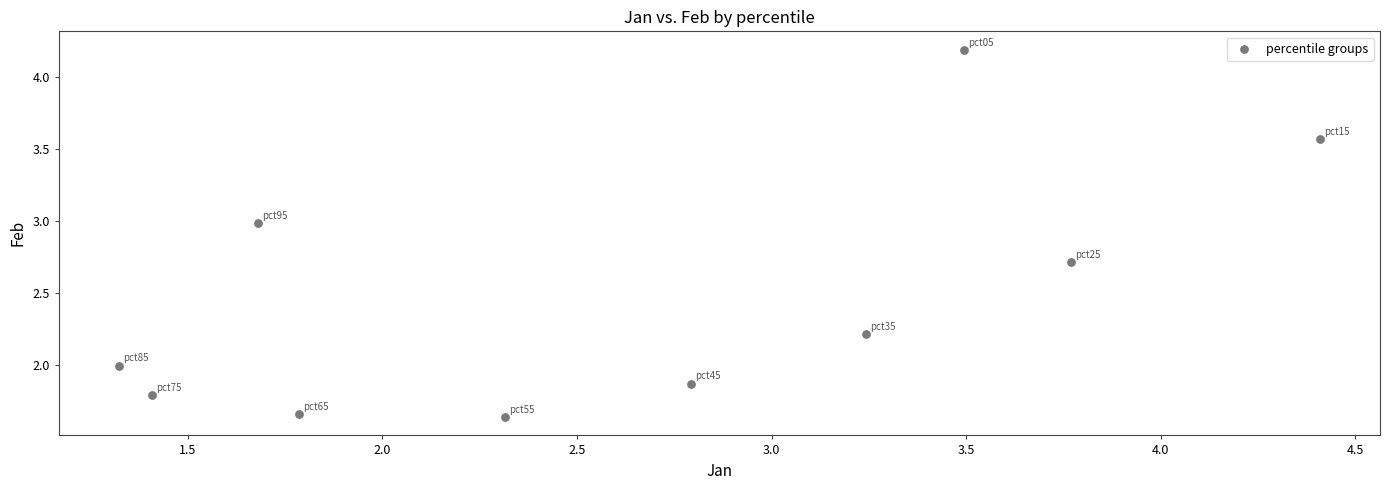

What is the average X value?

2.6